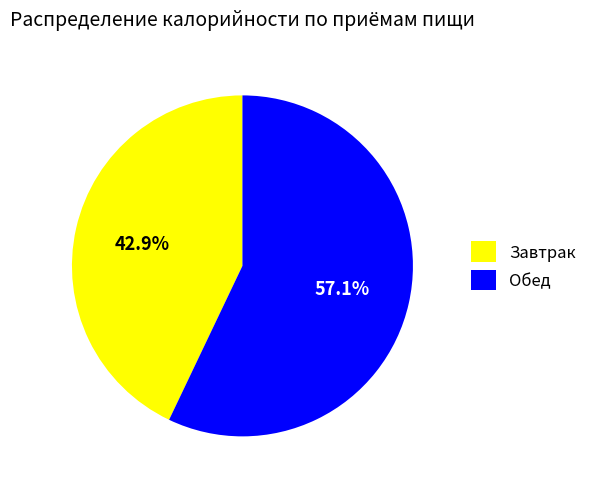

Which slice is the smallest?

Завтрак